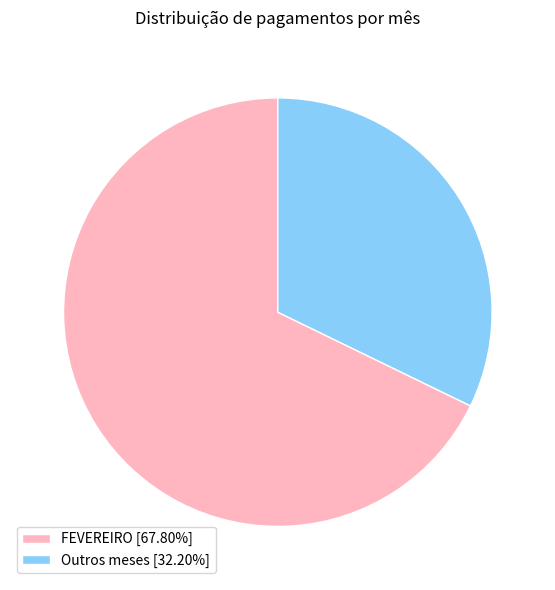

Does Outros meses [32.20%] represent more than half of the total?

No